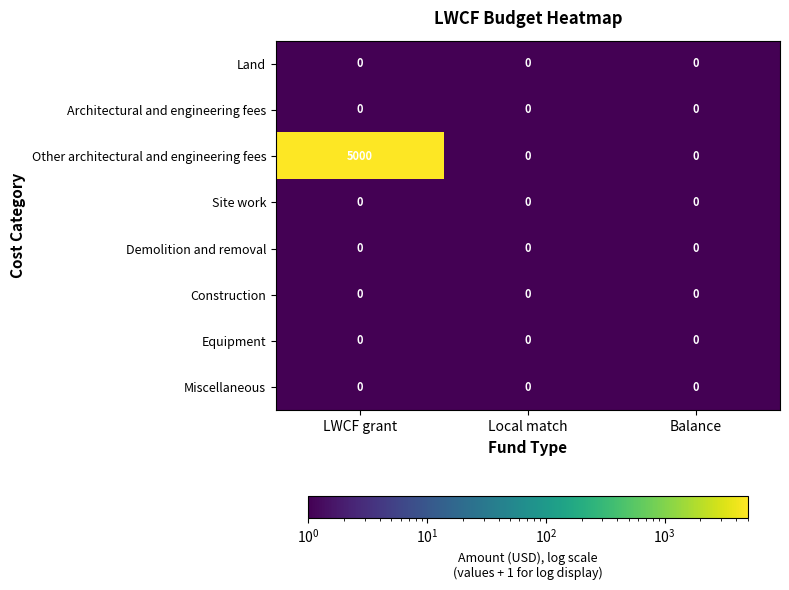

The Miscellaneous series shows 0 at LWCF grant. True or false?

True